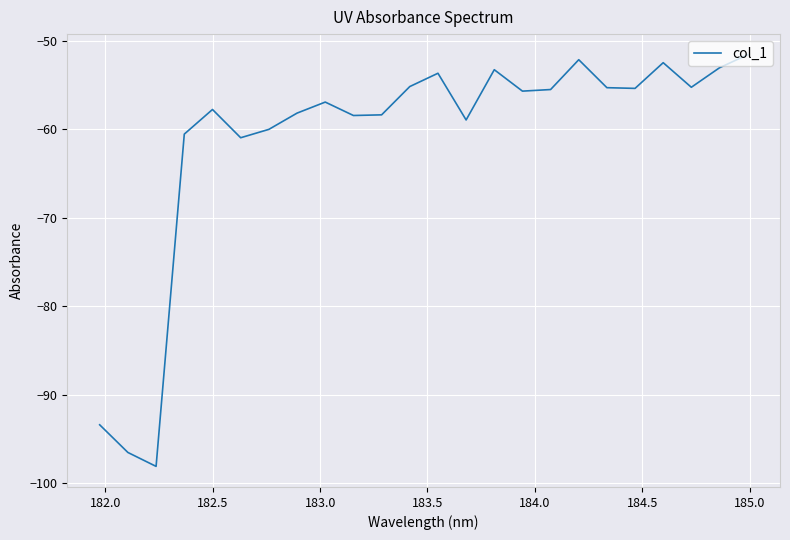

What is the sum of all values?

-1466.5